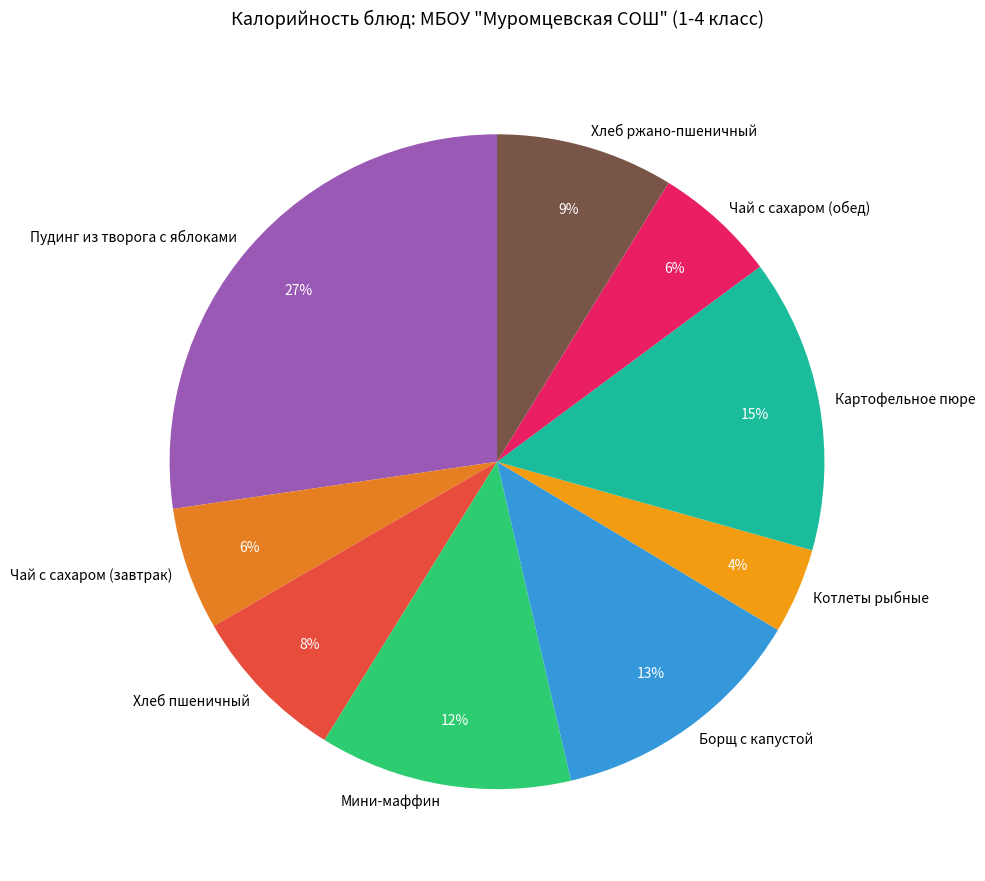

To the nearest percent, what percentage of the pie is Котлеты рыбные?

4%